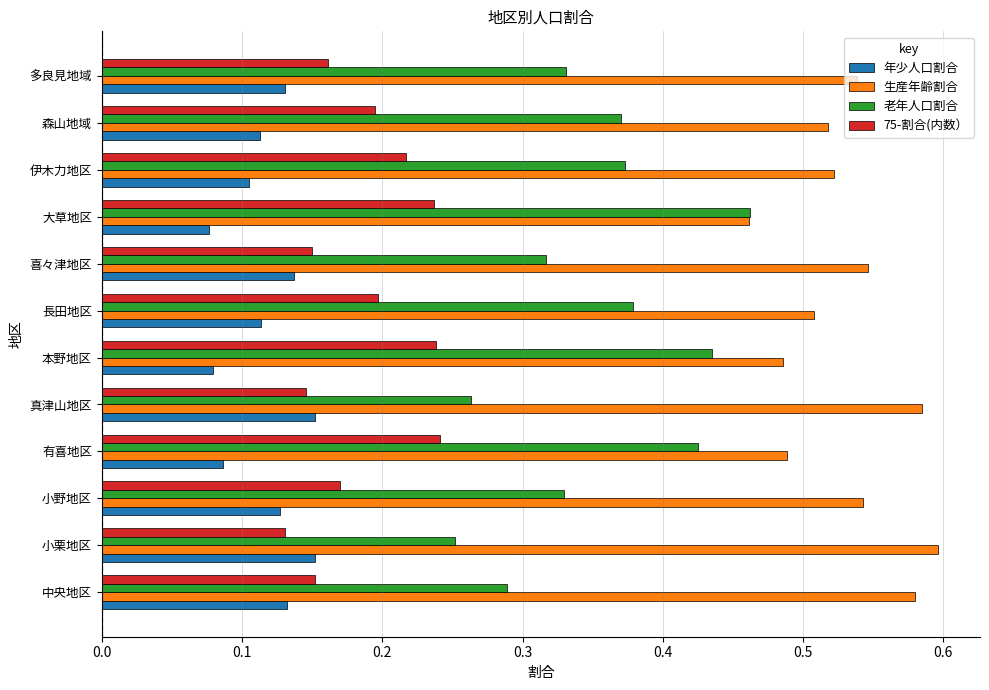

How many categories are shown in the chart?

12